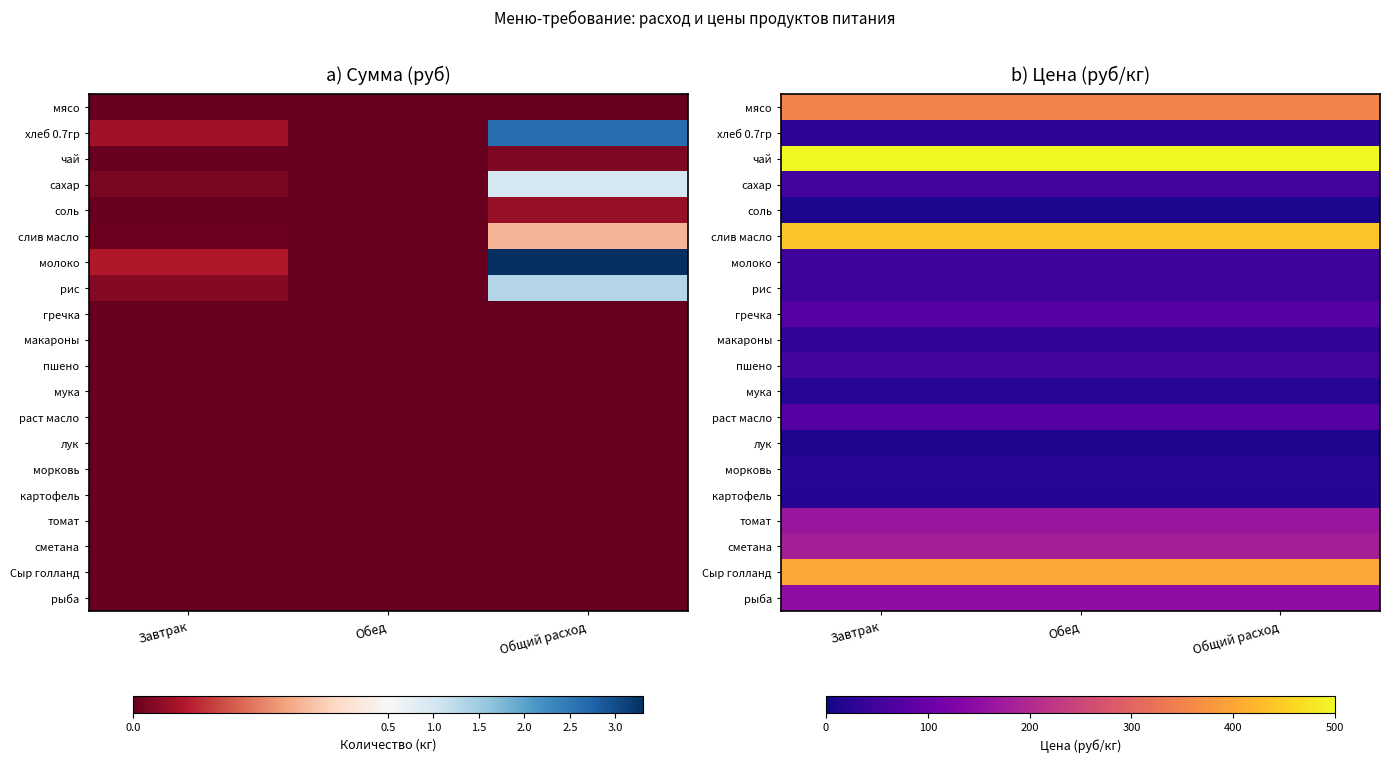

Rank the series by their maximum value, from highest to lowest.

чай, слив масло, Сыр голланд, мясо, сметана, томат, рыба, гречка, раст масло, сахар, пшено, молоко, рис, макароны, хлеб 0.7гр, морковь, мука, картофель, лук, соль